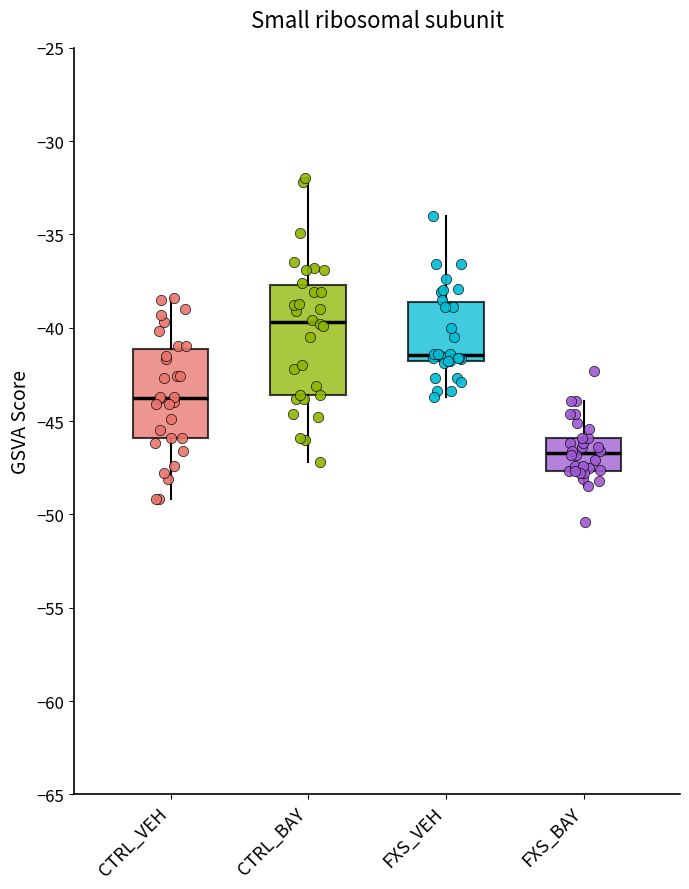

Reading left to right, transcribe this box plot: for each box, give where its median line is, the range the box spans, and where its two whiskers end, as read against the y-axis. The values are not printed on the chart, so give them approximately, as read against the axis.

CTRL_VEH: median -43.5, box -46.0 to -41.0, whiskers -49.0 to -38.5
CTRL_BAY: median -39.5, box -43.5 to -37.5, whiskers -47.0 to -32.0
FXS_VEH: median -41.5, box -42.0 to -38.5, whiskers -43.5 to -34.0
FXS_BAY: median -46.5, box -47.5 to -46.0, whiskers -48.5 to -44.0